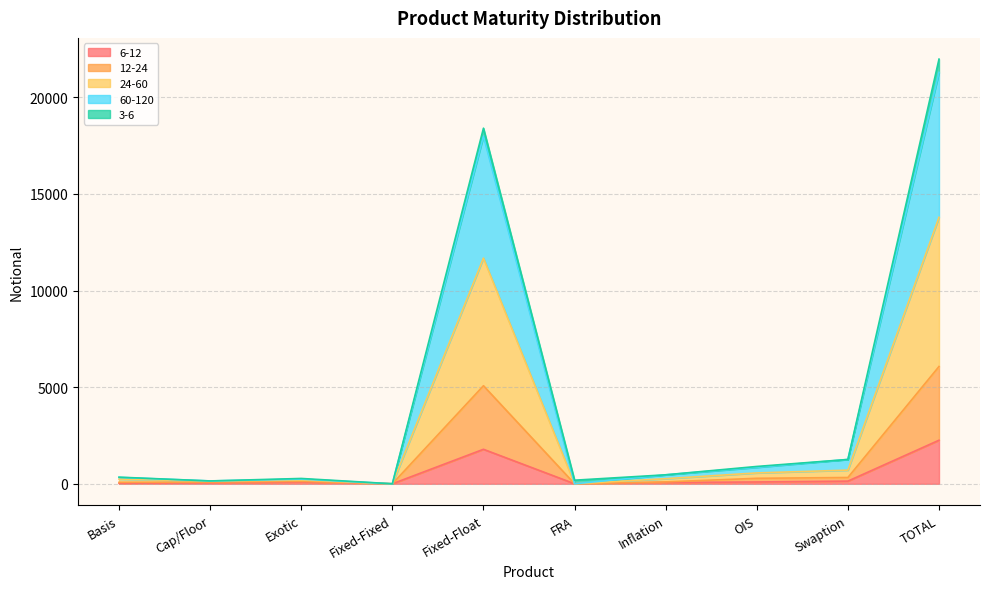

What is the label of the 2nd point from the right?

Swaption